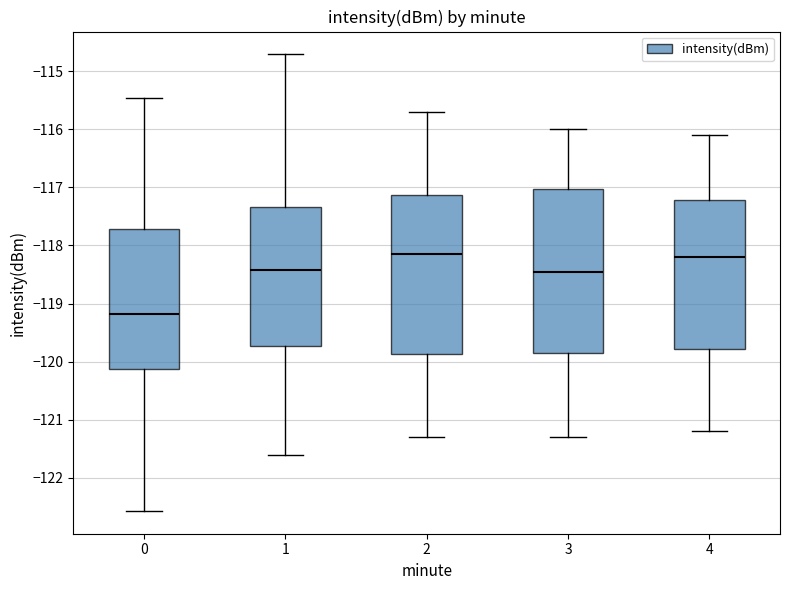

Reading left to right, transcribe this box plot: for each box, give where its median line is, the range the box spans, and where its two whiskers end, as read against the y-axis. The values are not printed on the chart, so give them approximately, as read against the axis.

0: median -119.2, box -120.1 to -117.7, whiskers -122.6 to -115.5
1: median -118.4, box -119.7 to -117.3, whiskers -121.6 to -114.7
2: median -118.1, box -119.9 to -117.1, whiskers -121.3 to -115.7
3: median -118.4, box -119.8 to -117.0, whiskers -121.3 to -116.0
4: median -118.2, box -119.8 to -117.2, whiskers -121.2 to -116.1